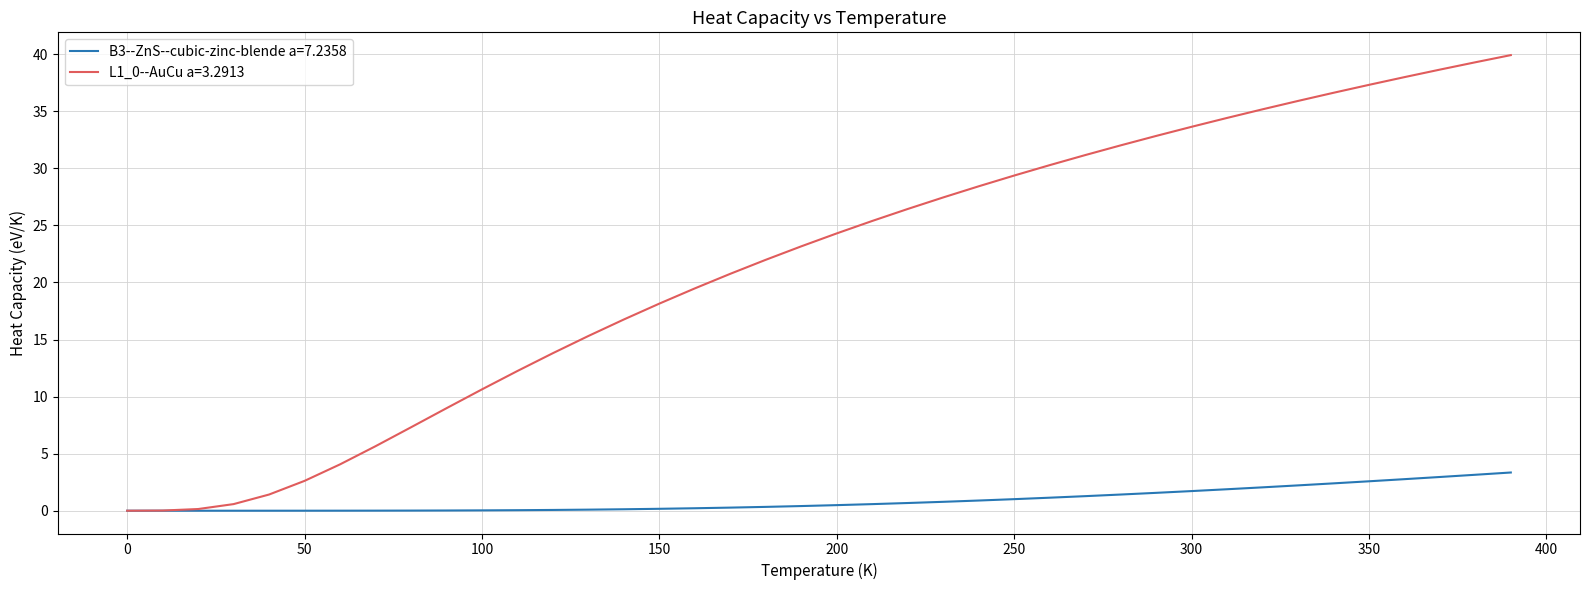

What is the maximum value shown in the chart?

39.9